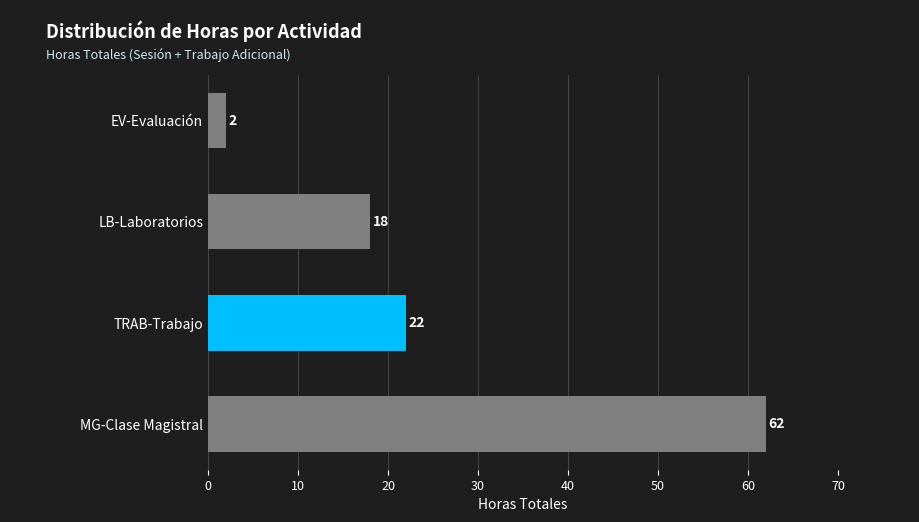

At which label is the value closest to 32?

TRAB-Trabajo